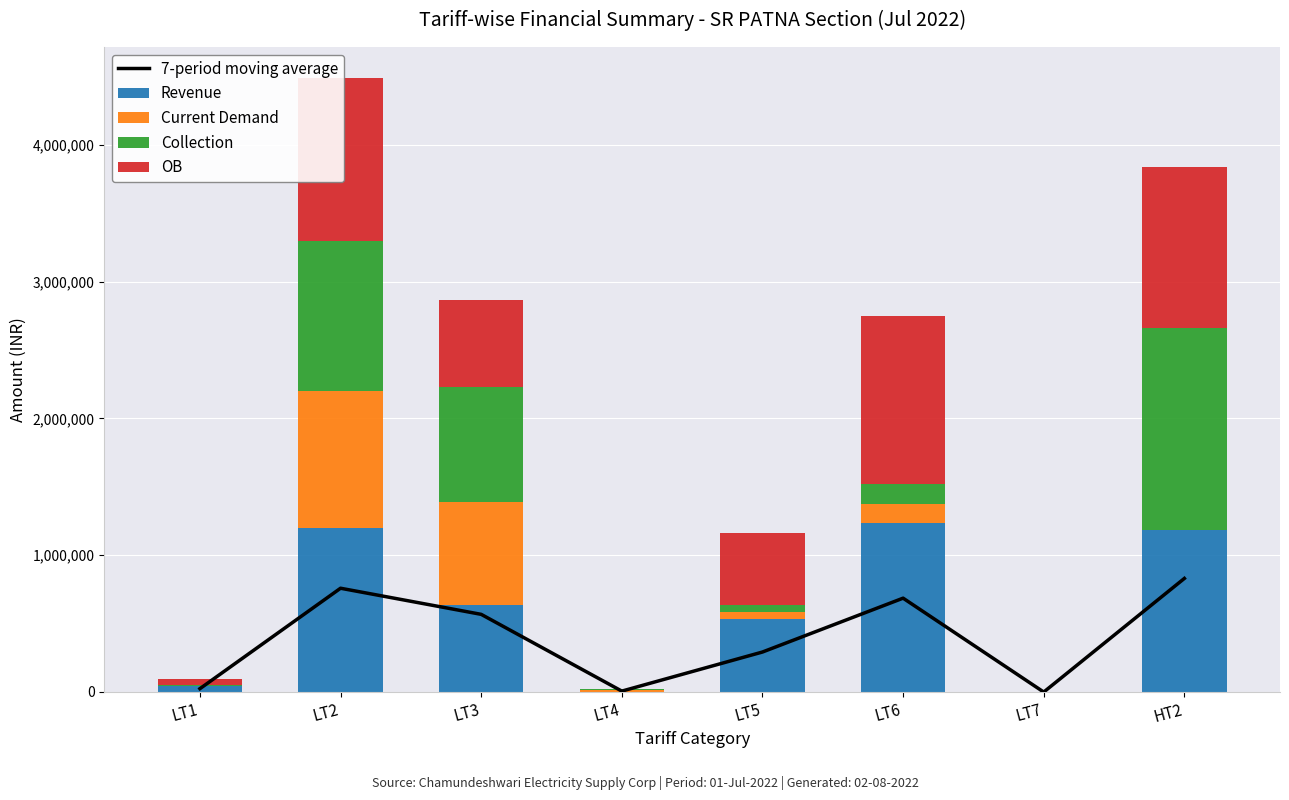

What is the spread (max minus min) of values at LT5?

480466.0